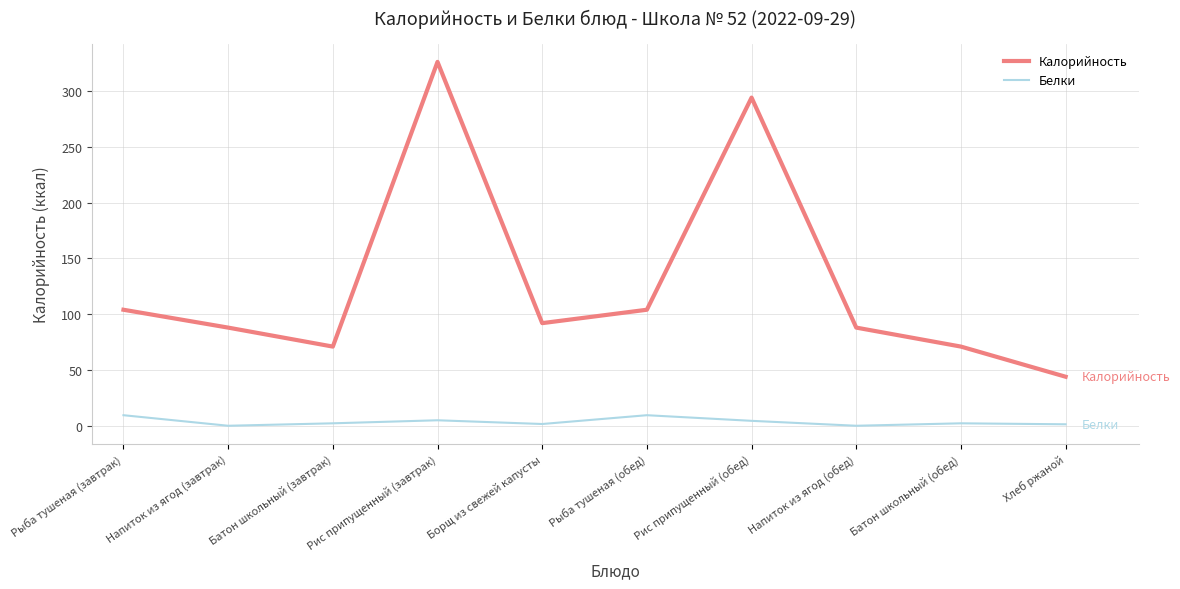

Is it true that Калорийность equals 44.9 at Напиток из ягод (завтрак)?

False